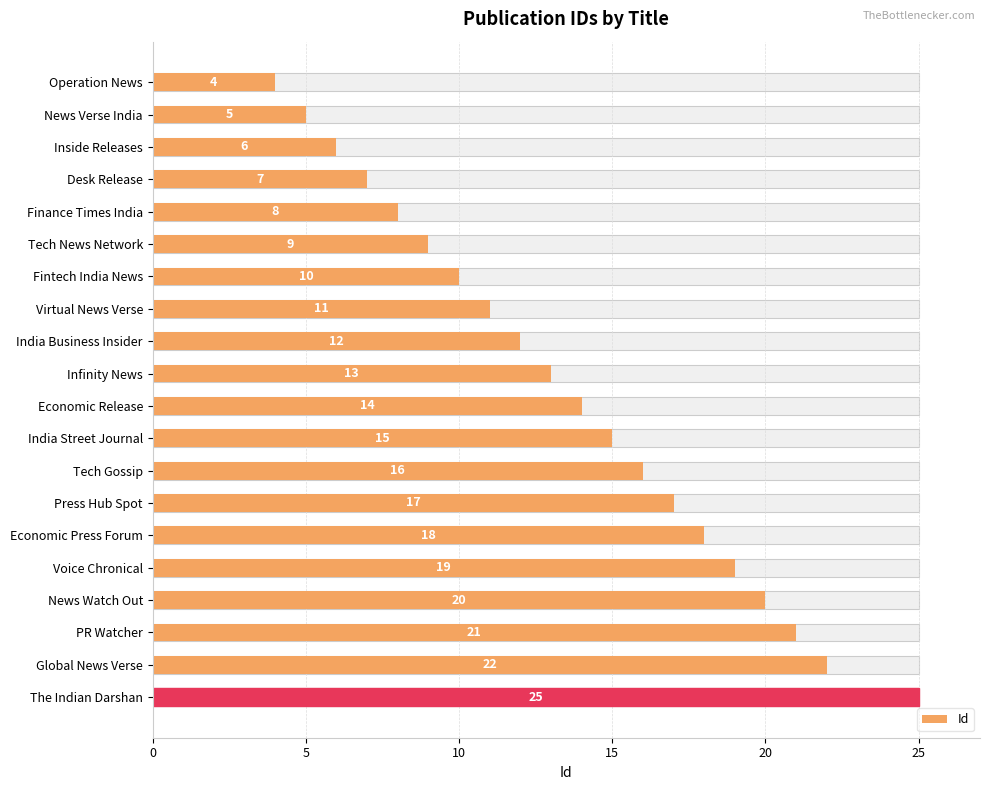

Is it true that the value at Tech Gossip is 5?

False